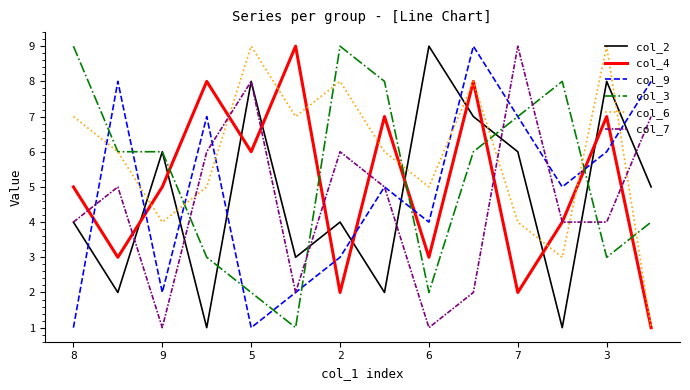

True or false: col_7 and col_2 cross at least once.

True